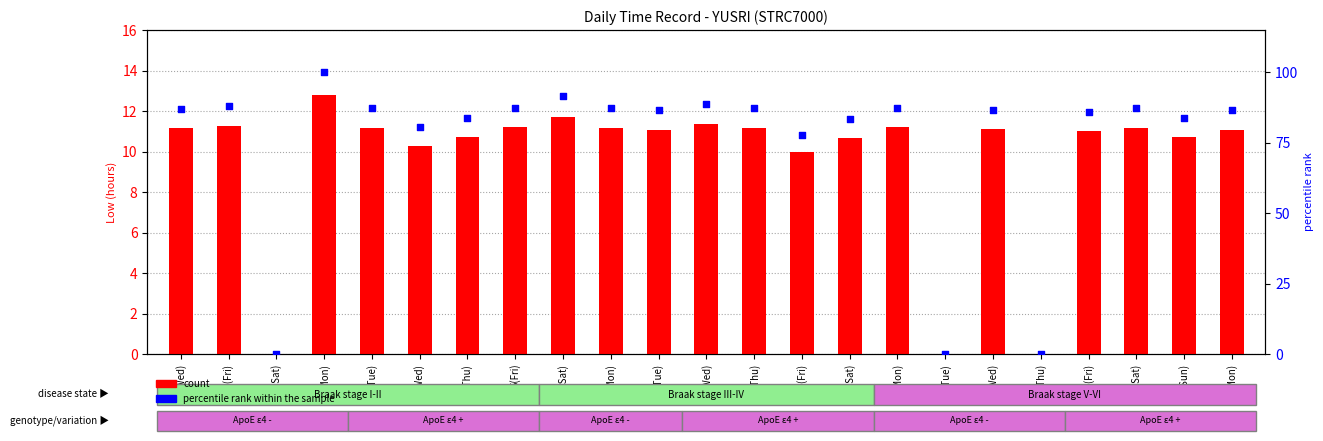

Which series has the largest Y range (max minus min)?

percentile rank within the sample